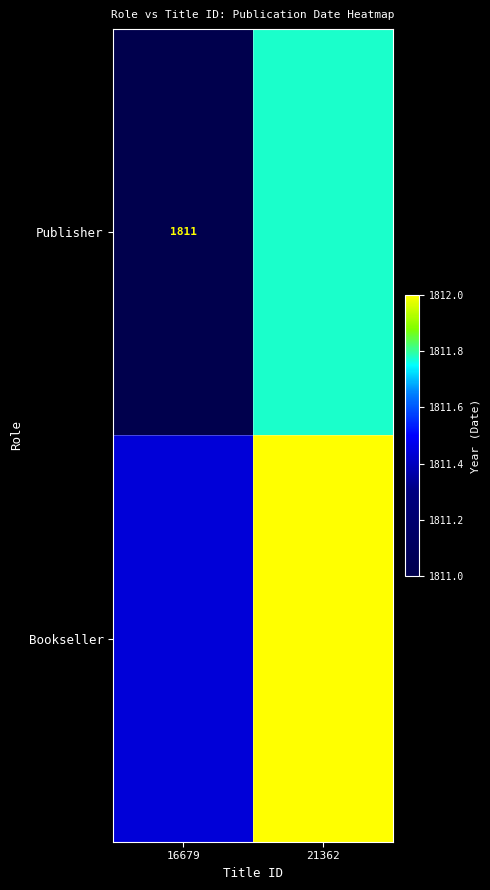

Rank the series by their maximum value, from highest to lowest.

Bookseller, Publisher